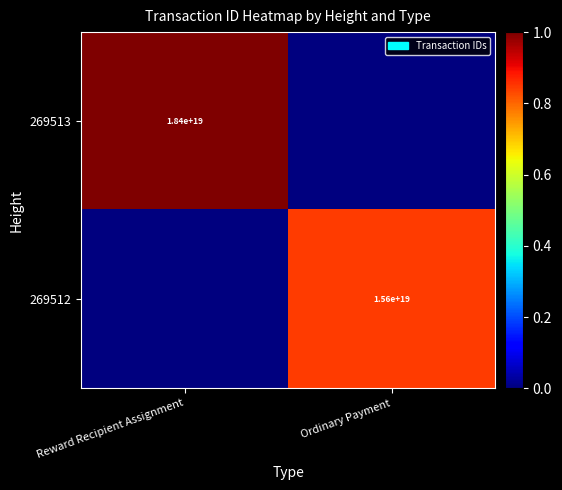

Is it true that 269512 equals 15600000000000000000 at Ordinary Payment?

True